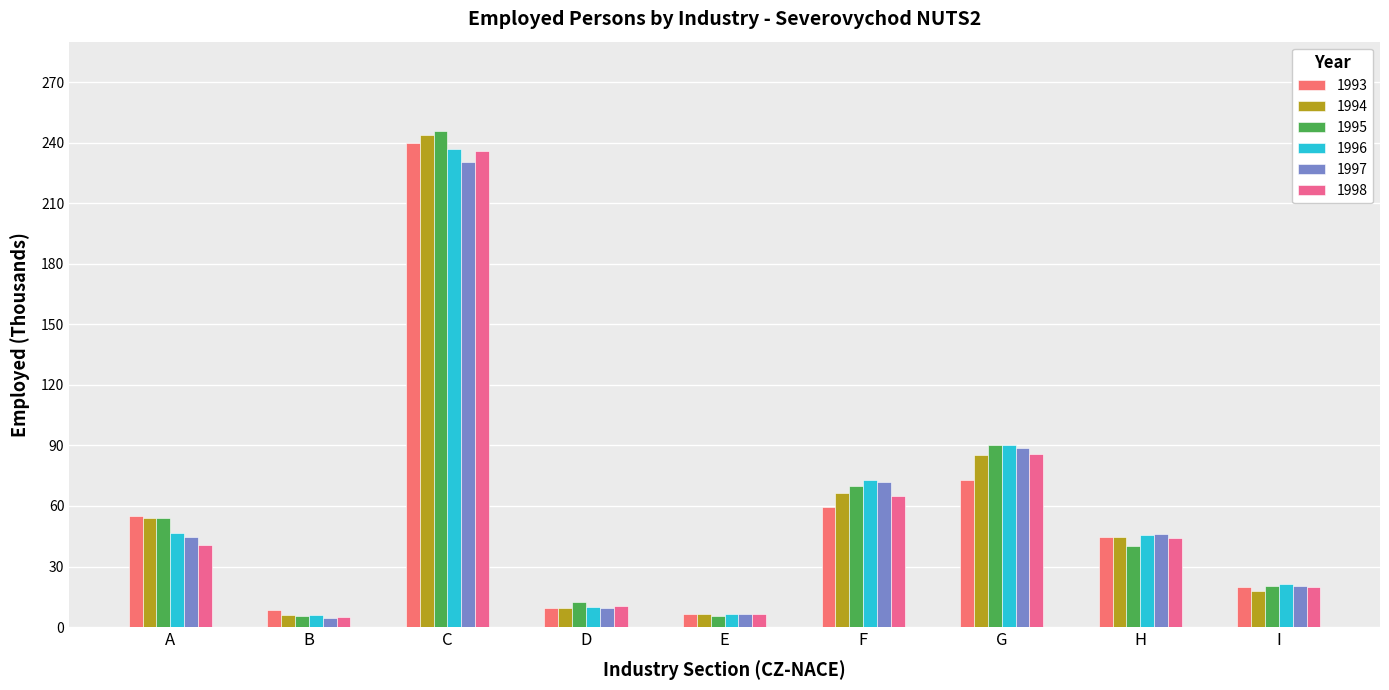

Is it true that 1993 equals 61.7 at H?

False